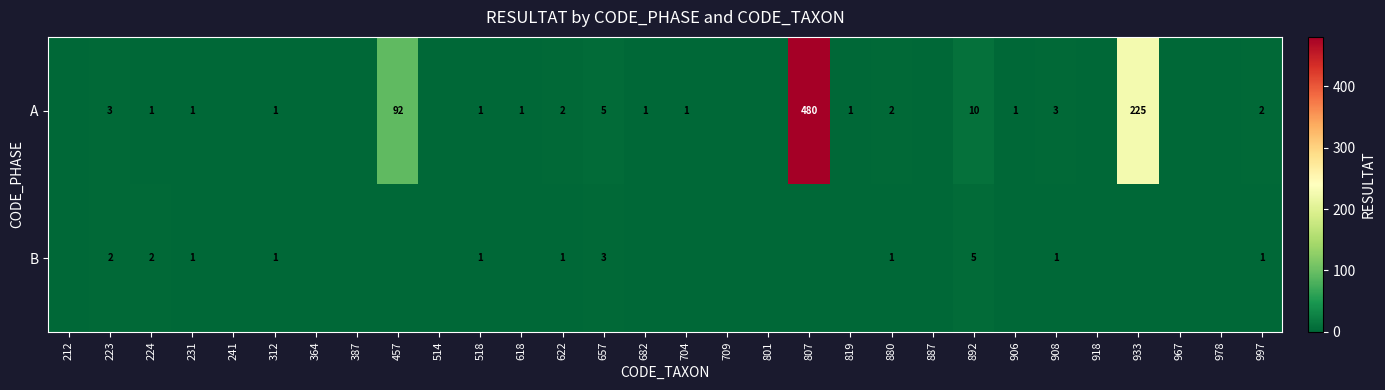

True or false: A has a value of 2 at 880.

True